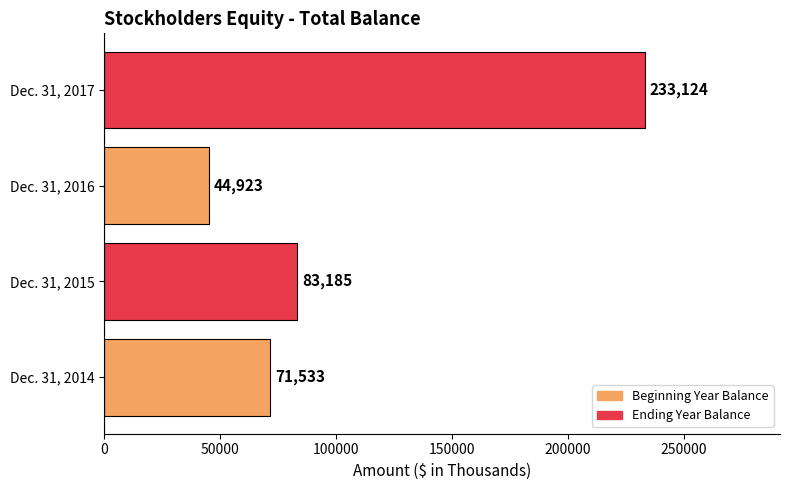

Which has a higher value, Dec. 31, 2017 or Dec. 31, 2016?

Dec. 31, 2017